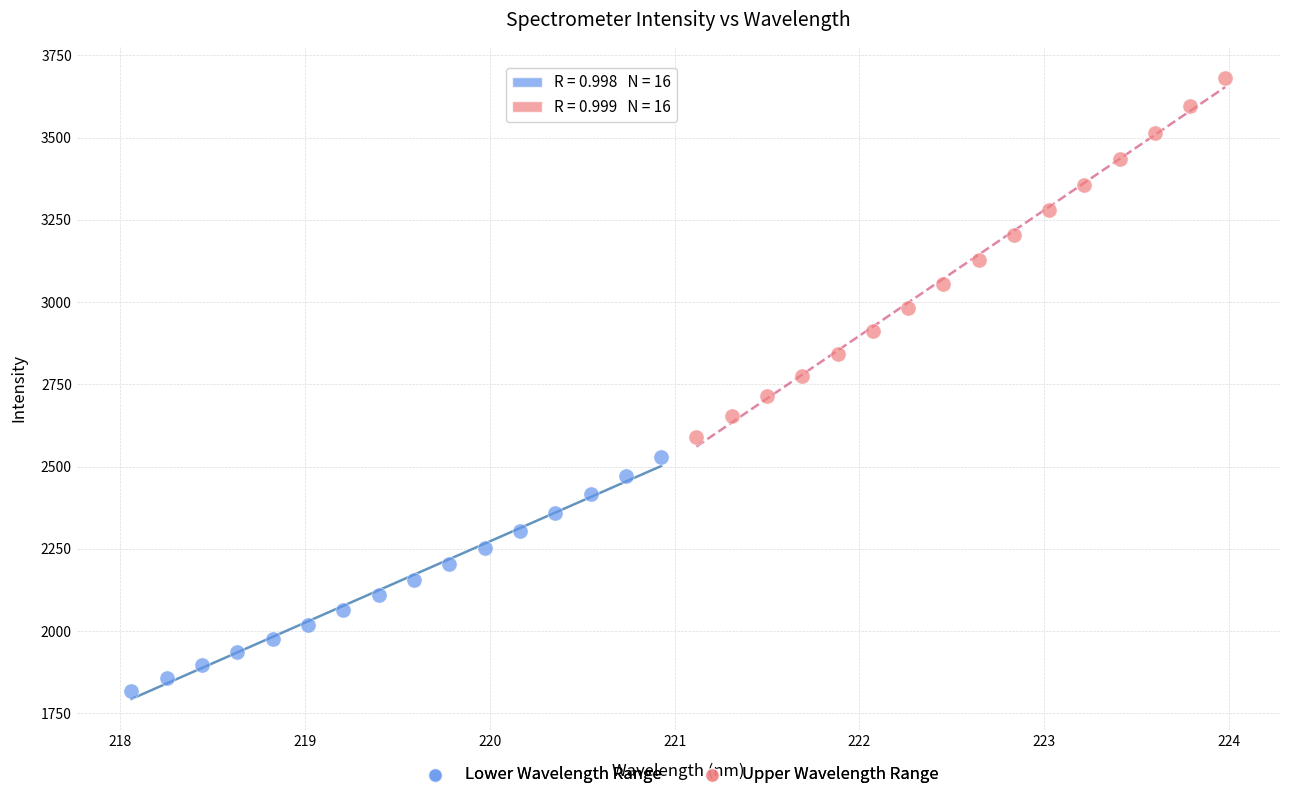

Which series reaches the maximum Y coordinate?

Upper Wavelength Range